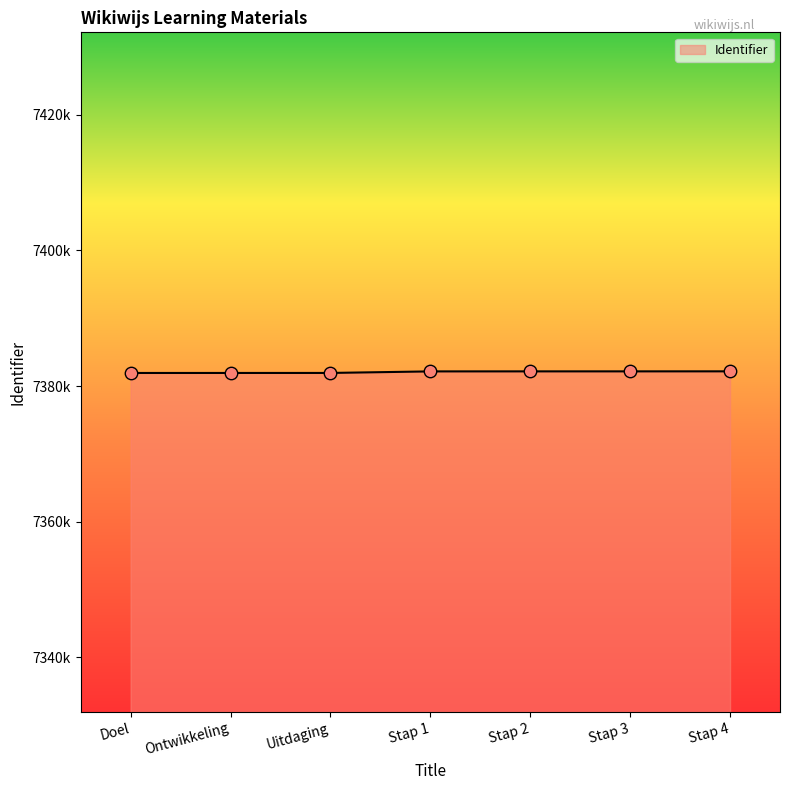

What is the ratio of the value at Stap 3 to the value at Uitdaging?

1.0